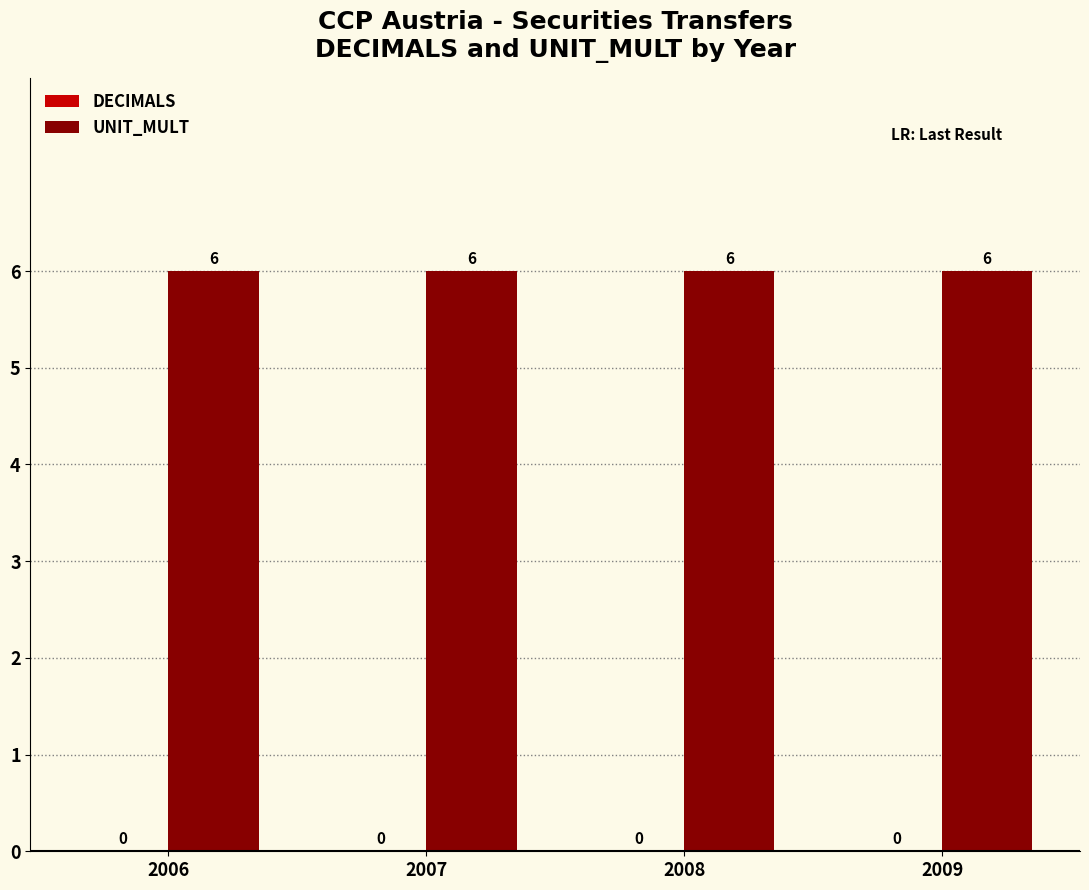

List the series in order of their overall mean, highest first.

UNIT_MULT, DECIMALS